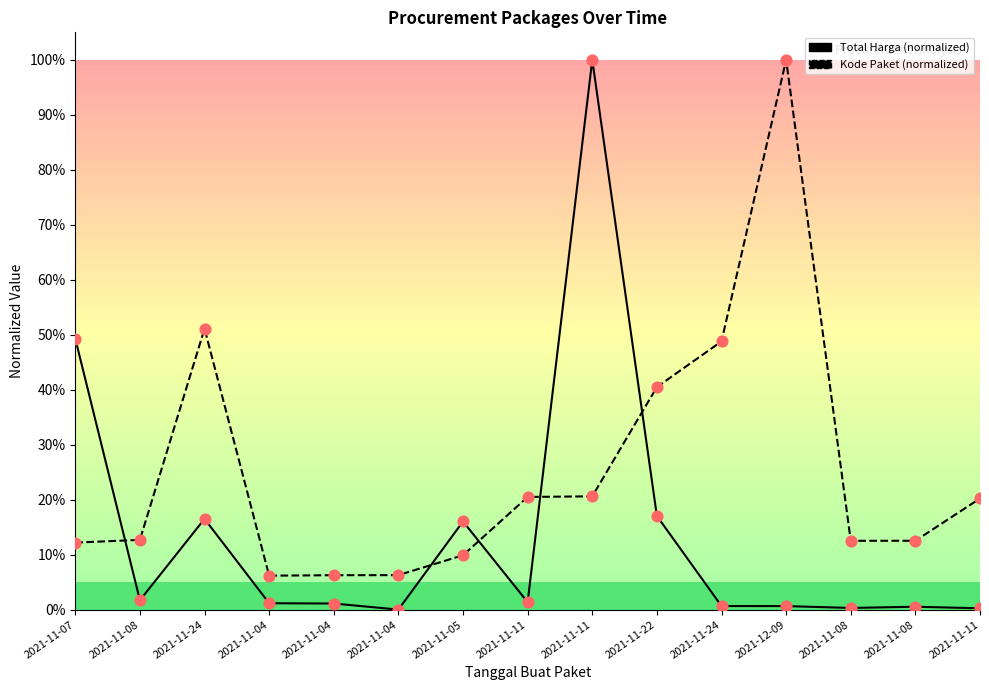

At how many categories does at least one series exceed 0?

15